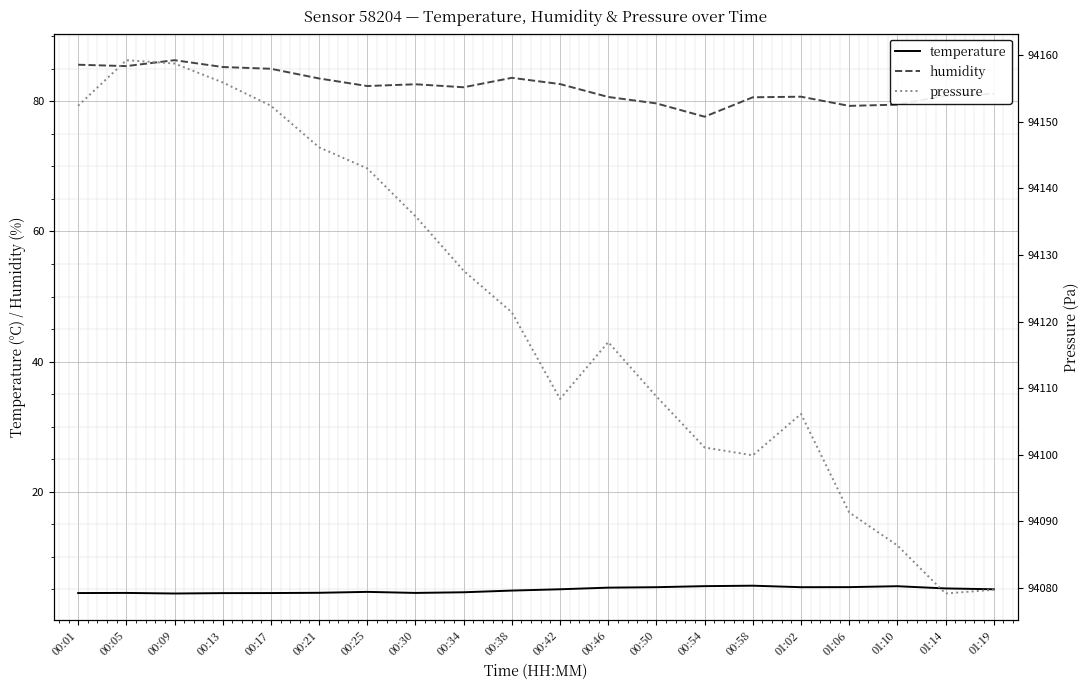

What is the sum of the pressure values at 00:34 and 00:05?

188286.9